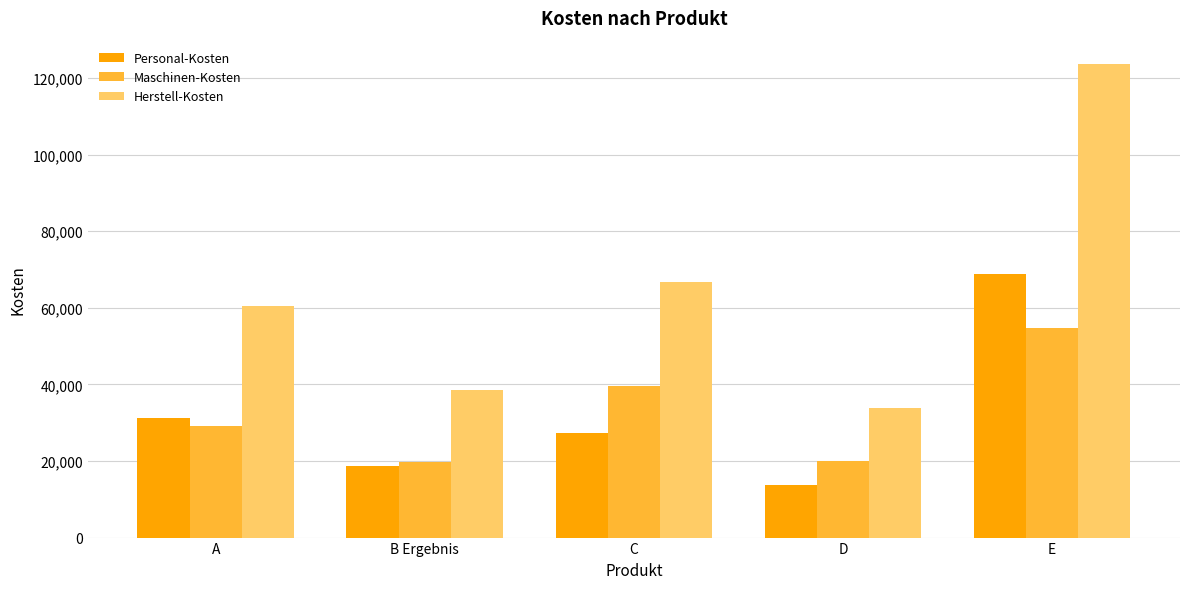

Count the number of categories in the chart.

5